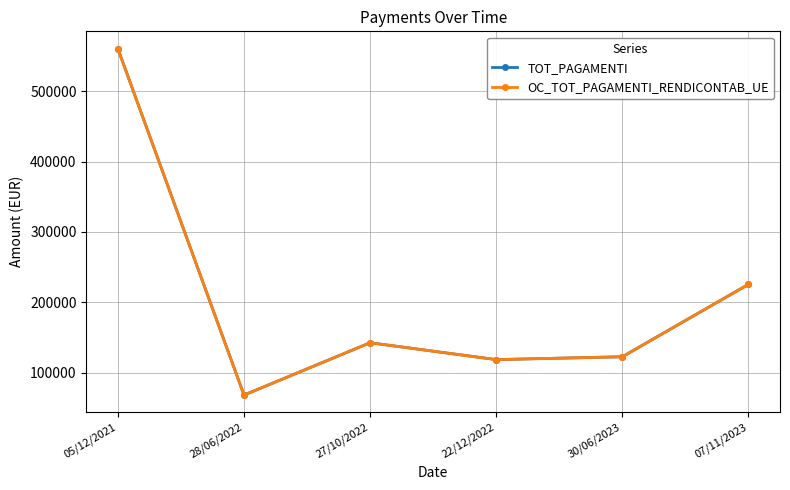

At which label is TOT_PAGAMENTI closest to 314225?

07/11/2023